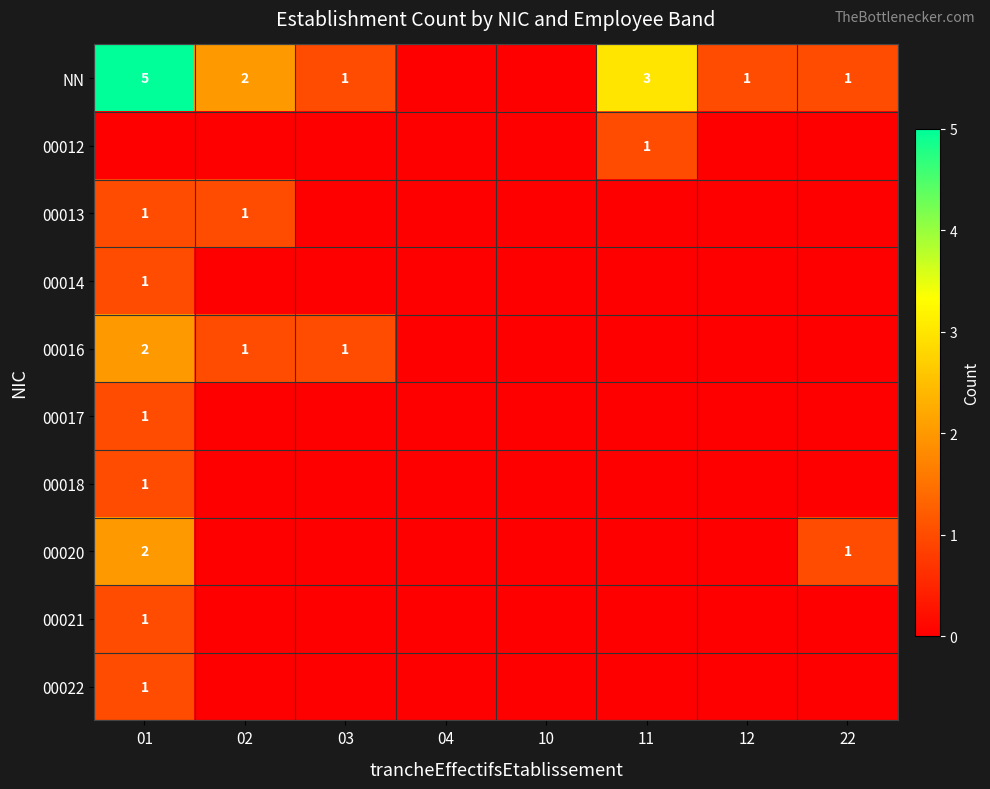

The value of NN at 11 is 3. True or false?

True